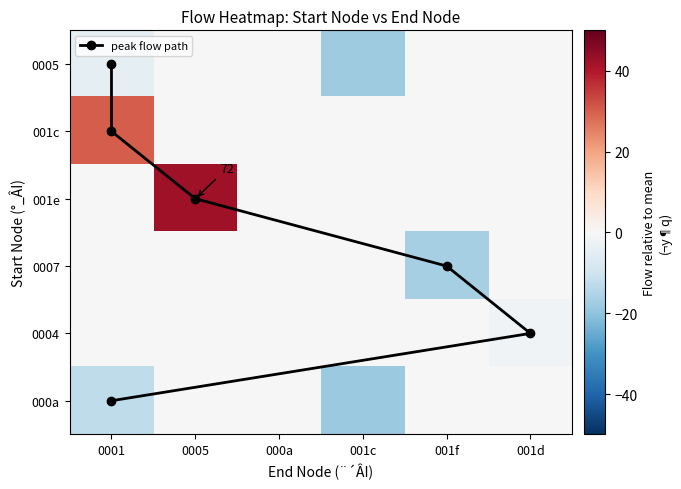

What is the difference between the maximum and minimum values in the 0005 series?

17.8